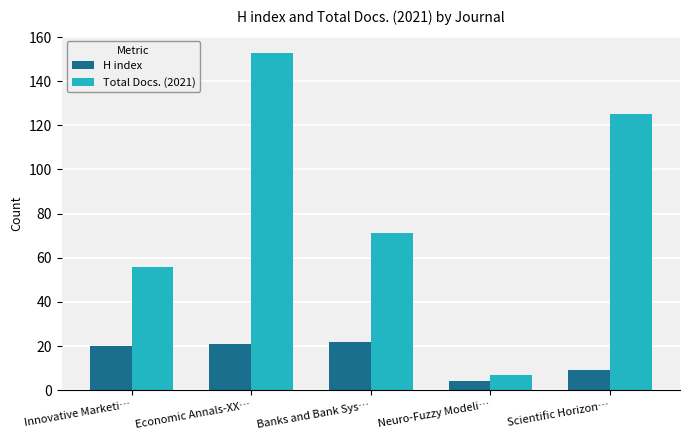

What are all the series names shown in the legend?

H index, Total Docs. (2021)